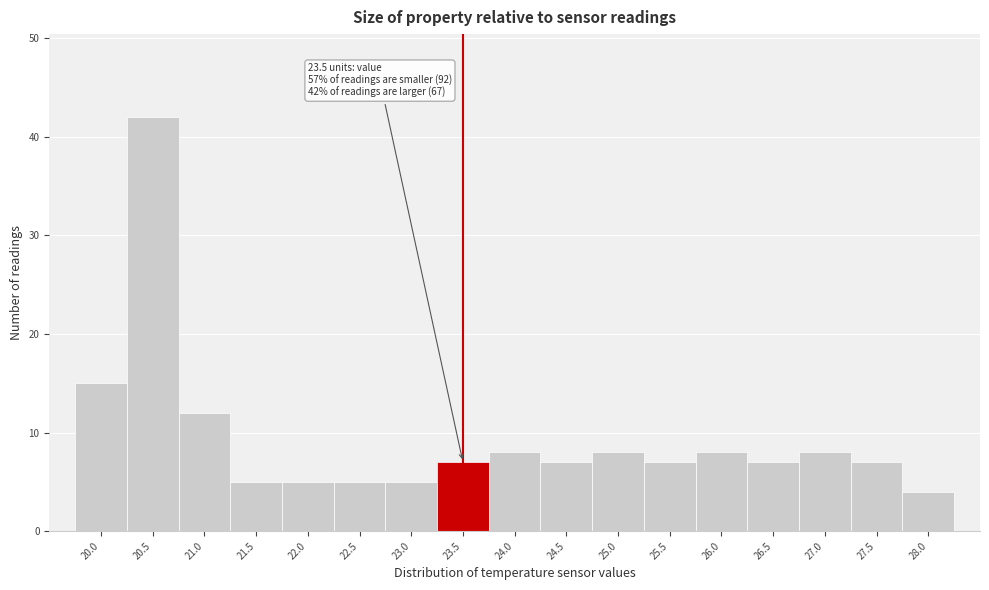

Over which range of the x-axis is the bar tallest?

20.25 to 20.75